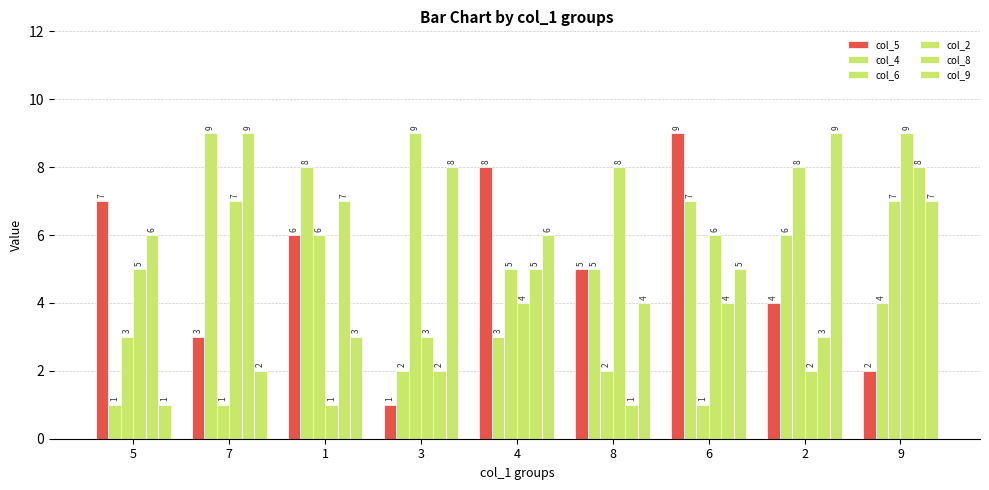

Reading left to right, transcribe all the data shown in this chart.

col_5: 7	3	6	1	8	5	9	4	2
col_4: 1	9	8	2	3	5	7	6	4
col_6: 3	1	6	9	5	2	1	8	7
col_2: 5	7	1	3	4	8	6	2	9
col_8: 6	9	7	2	5	1	4	3	8
col_9: 1	2	3	8	6	4	5	9	7